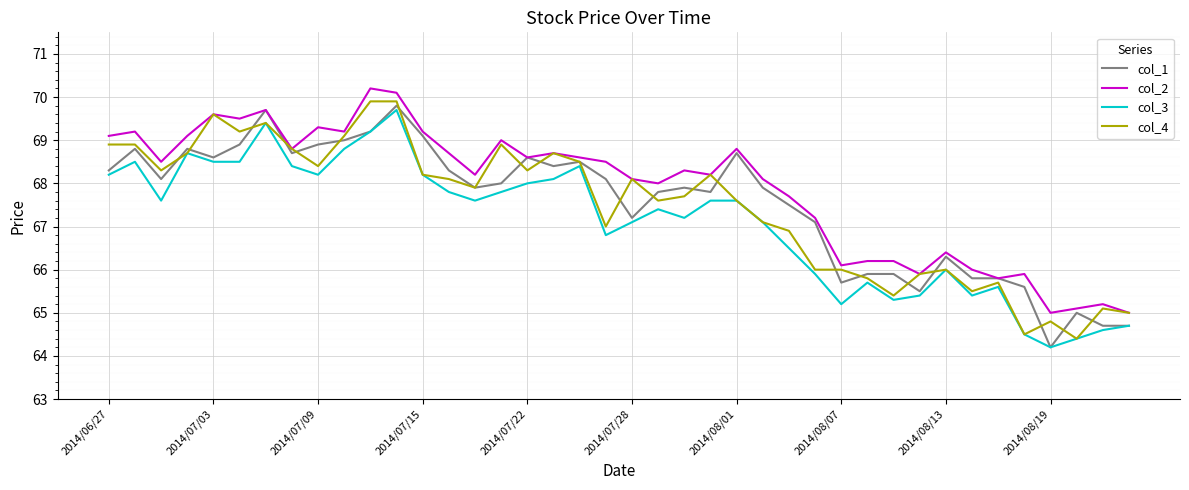

What are all the series names shown in the legend?

col_1, col_2, col_3, col_4